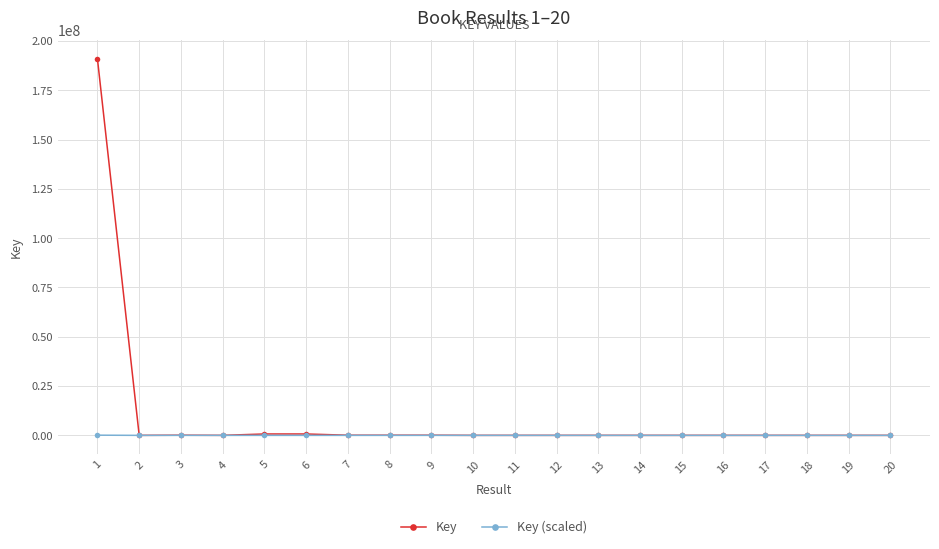

Which series has the largest range (max minus min)?

Key